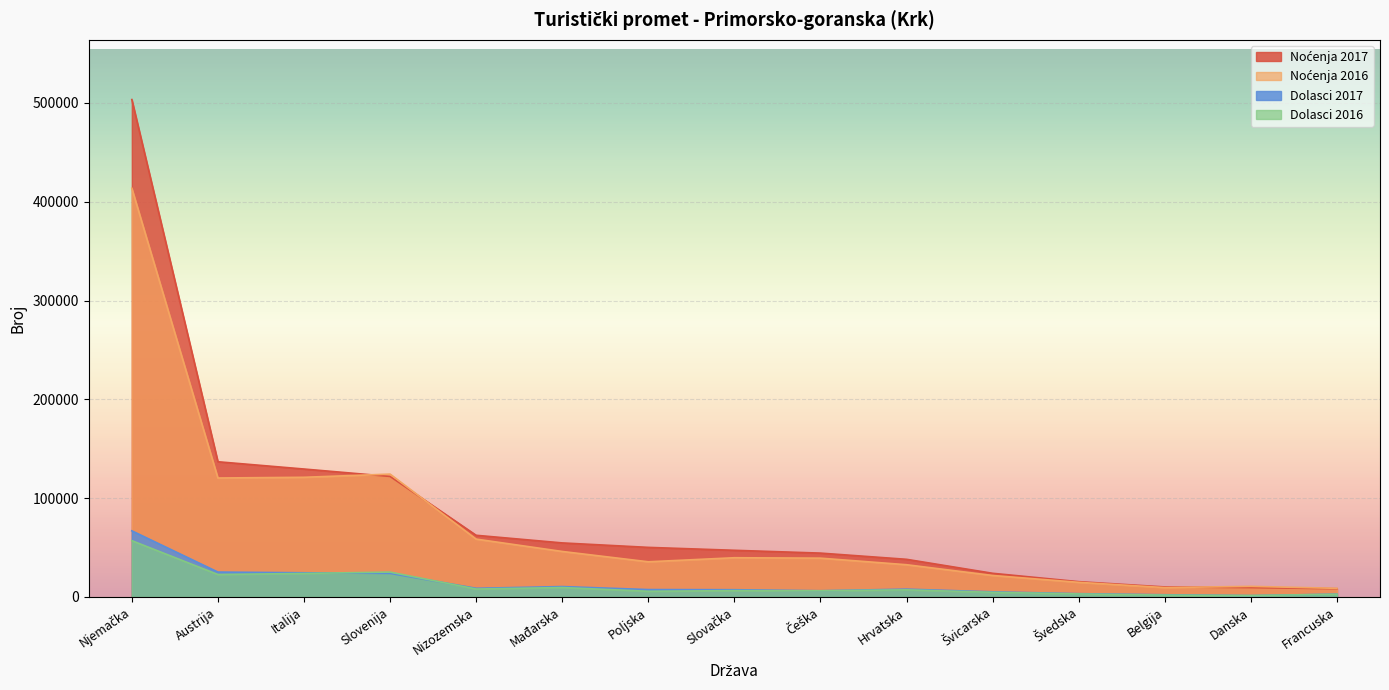

How many categories are shown in the chart?

15